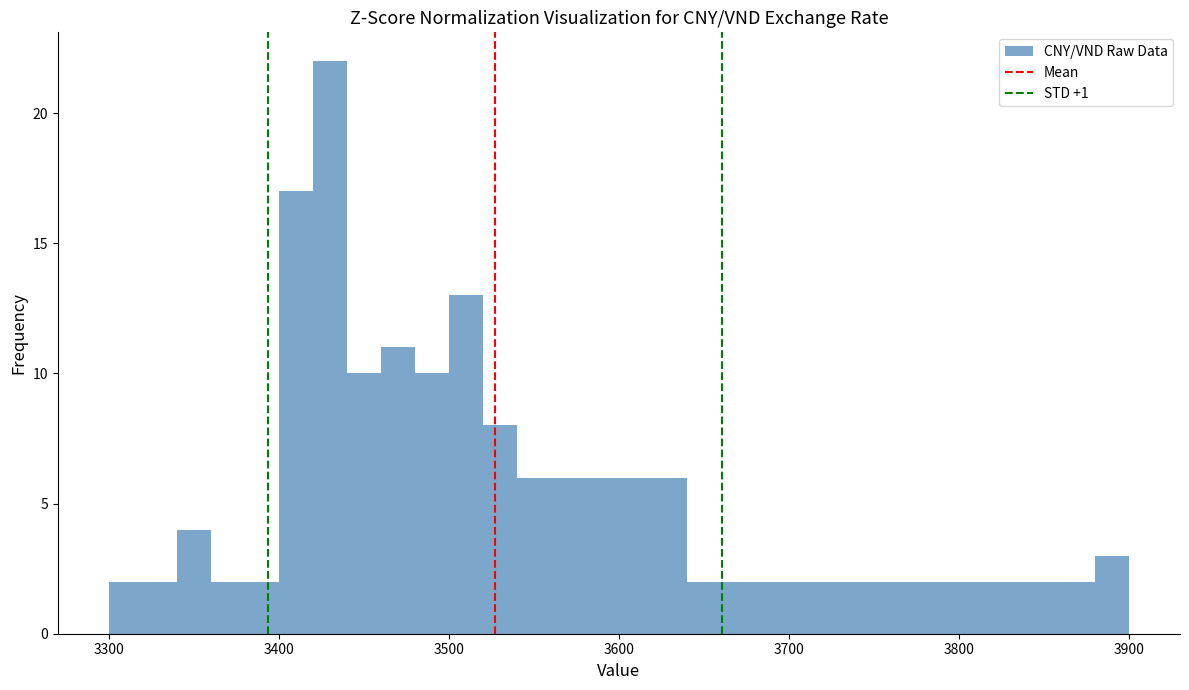

Around what value on the x-axis is the tallest bar? Give the approximate position of its centre, as read against the axis.

3430